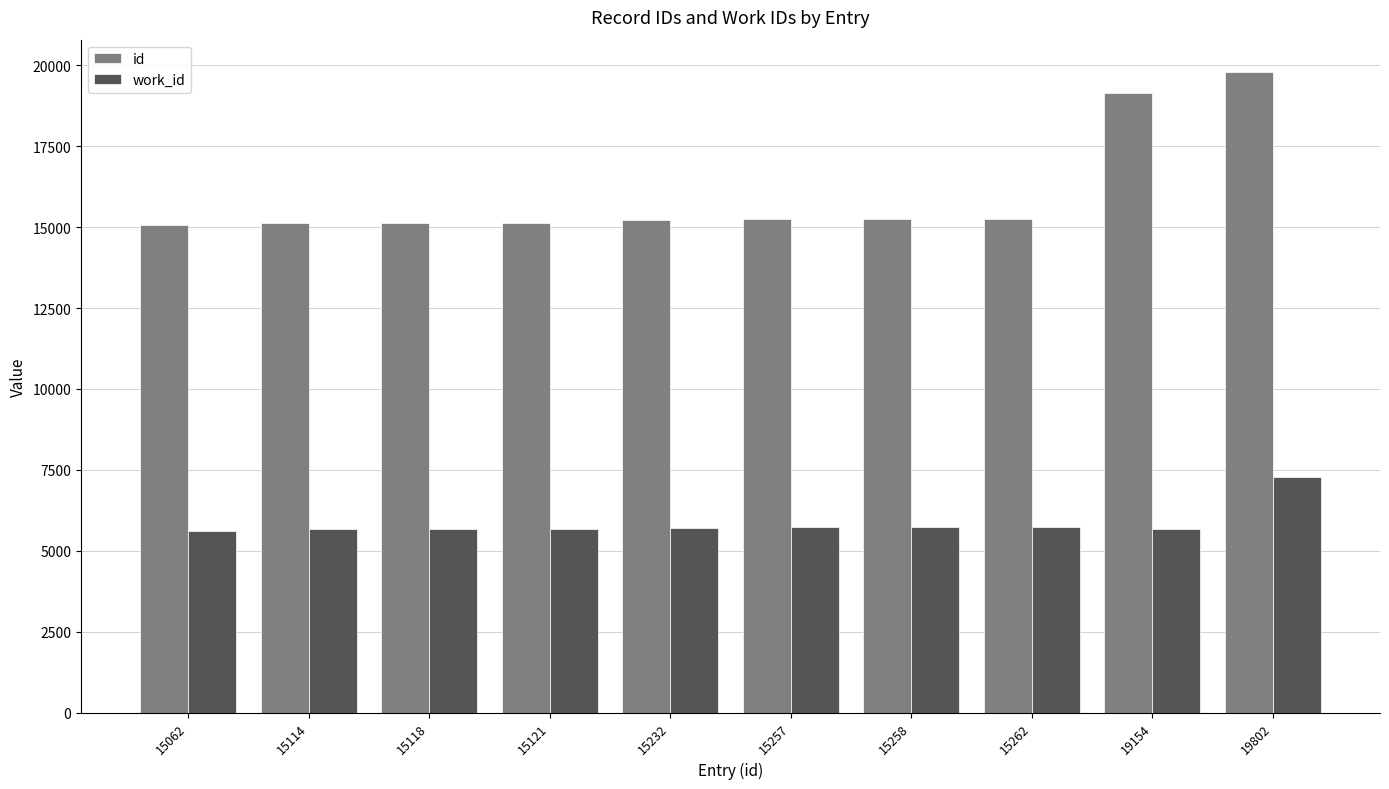

At which label does id reach its peak?

19802